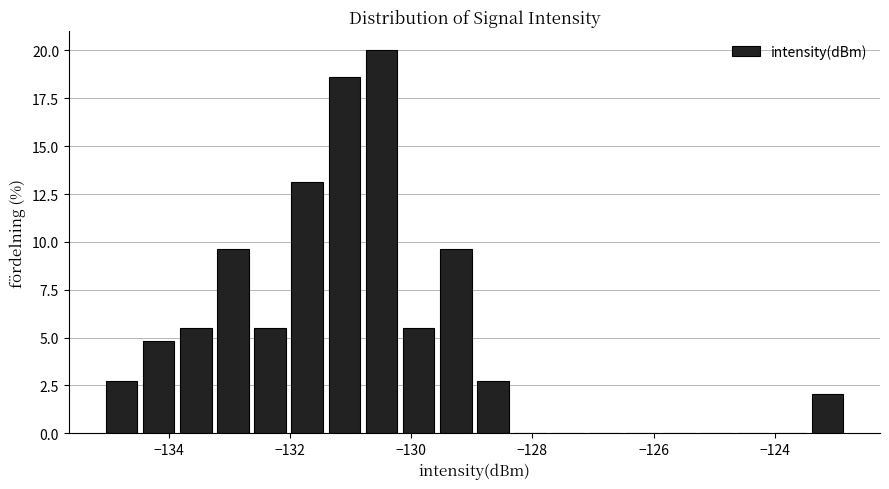

Around what value on the x-axis is the tallest bar? Give the approximate position of its centre, as read against the axis.

-130.4